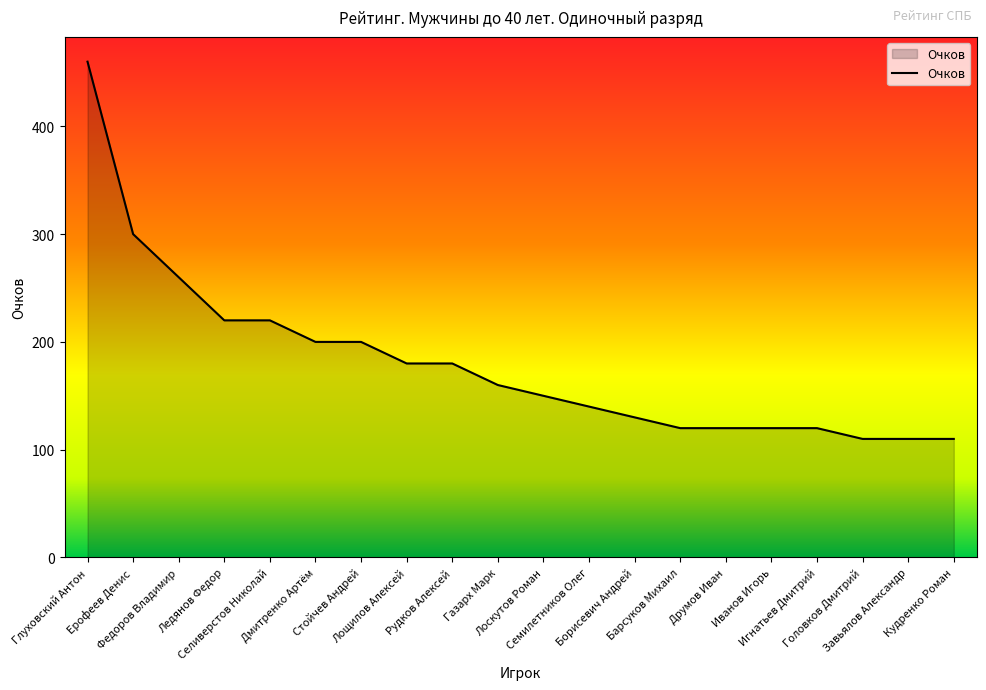

What is the minimum value shown in the chart?

110